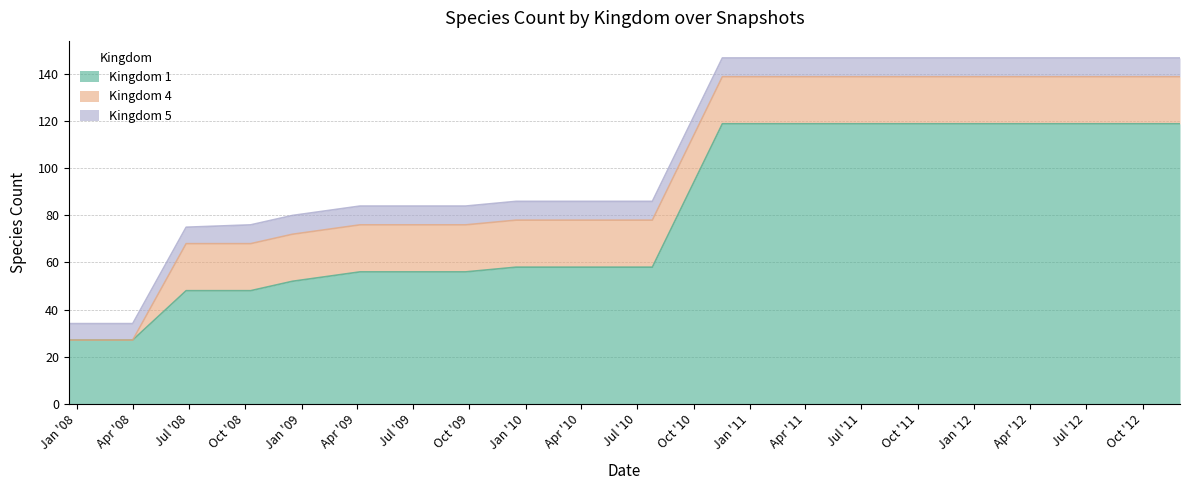

Reading left to right, transcribe all the data shown in this chart.

Kingdom 1: 27	27	48	48	52	56	56	56	58	58	58	119	119	119	119	119	119	119	119	119
Kingdom 4: 0	0	20	20	20	20	20	20	20	20	20	20	20	20	20	20	20	20	20	20
Kingdom 5: 7	7	7	8	8	8	8	8	8	8	8	8	8	8	8	8	8	8	8	8